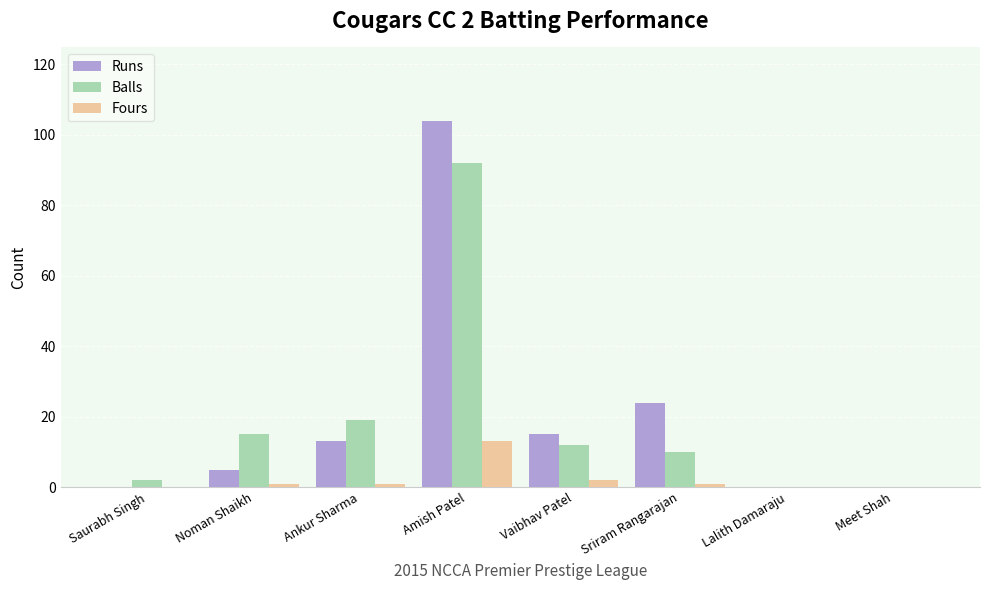

At which label is Balls closest to 46?

Ankur Sharma